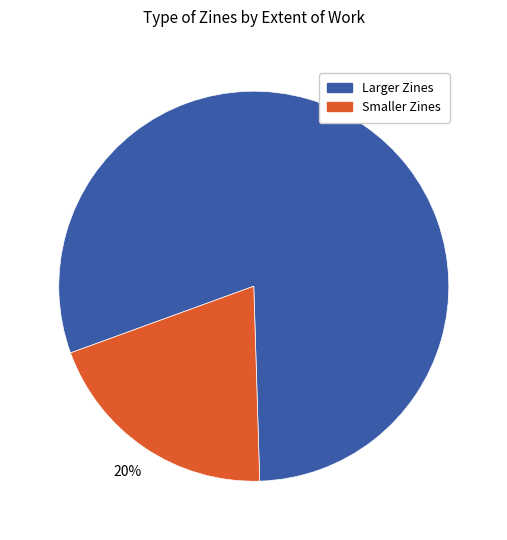

To the nearest percent, what is the average slice percentage?

50%